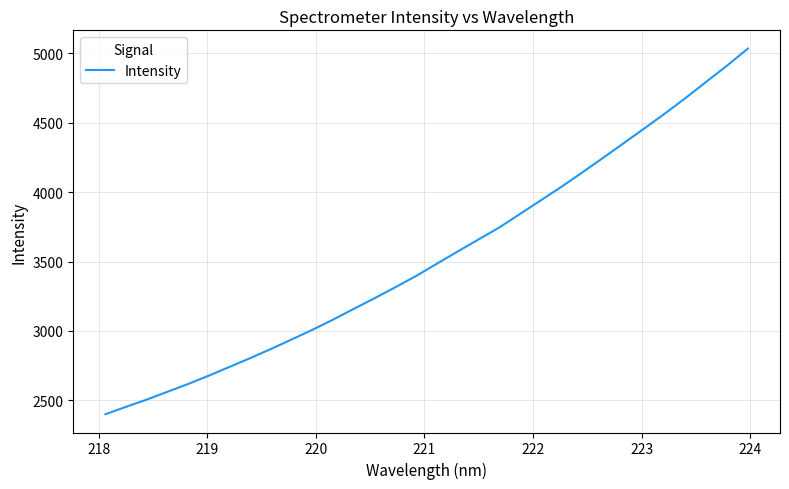

What is the maximum value shown in the chart?

5033.3